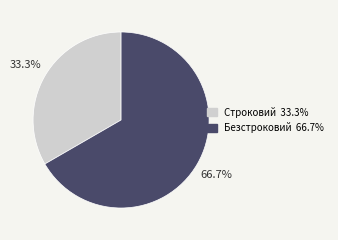

What is the smallest slice in the pie chart?

Строковий